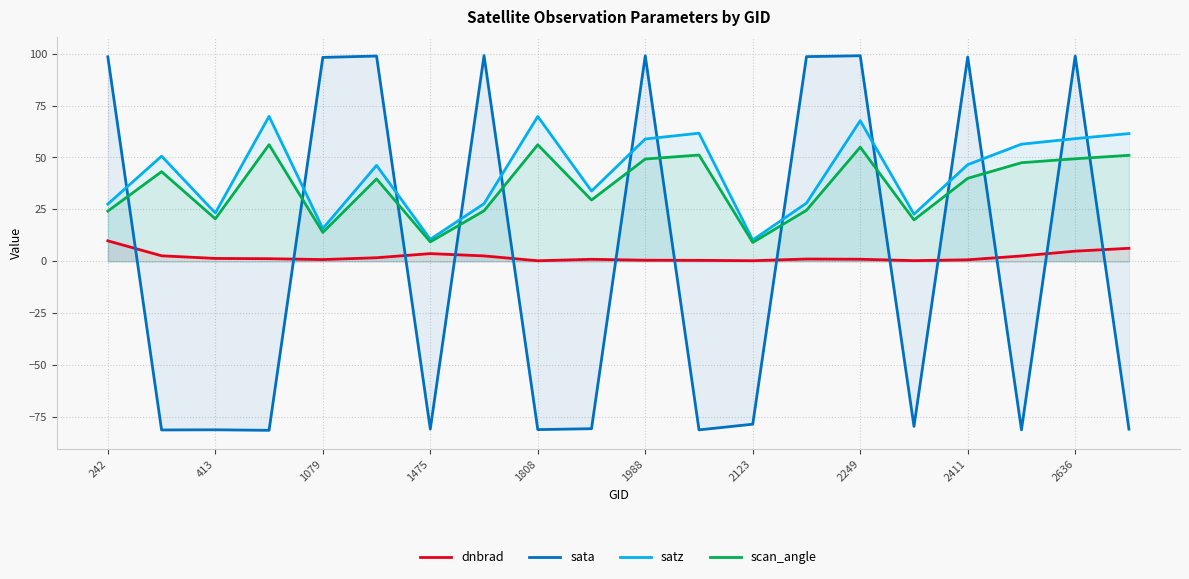

True or false: scan_angle and sata intersect in this chart.

True